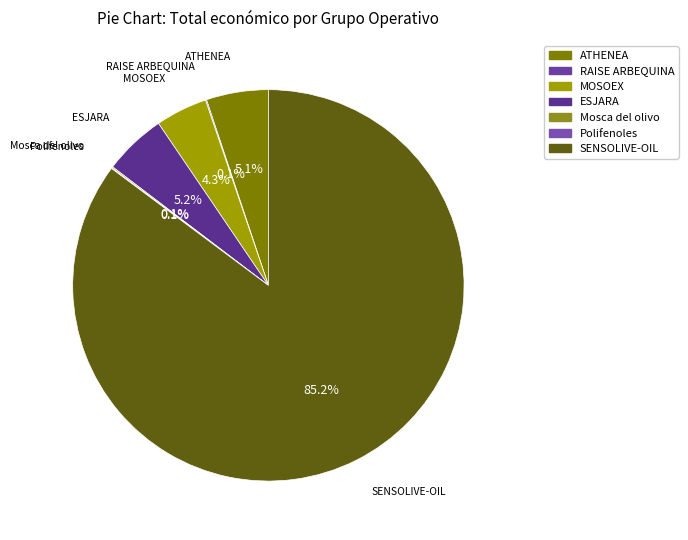

Does any single category account for the majority?

Yes